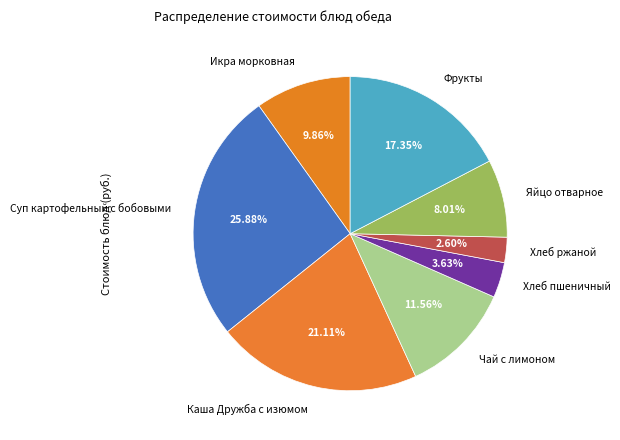

What percentage is the Икра морковная slice, to the nearest percent?

10%